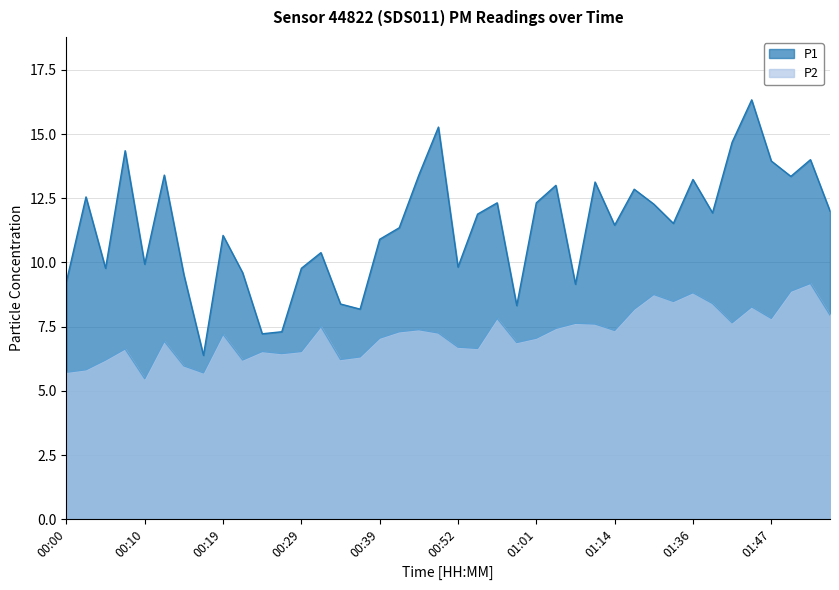

What is the label of the 2nd point from the right?

01:52